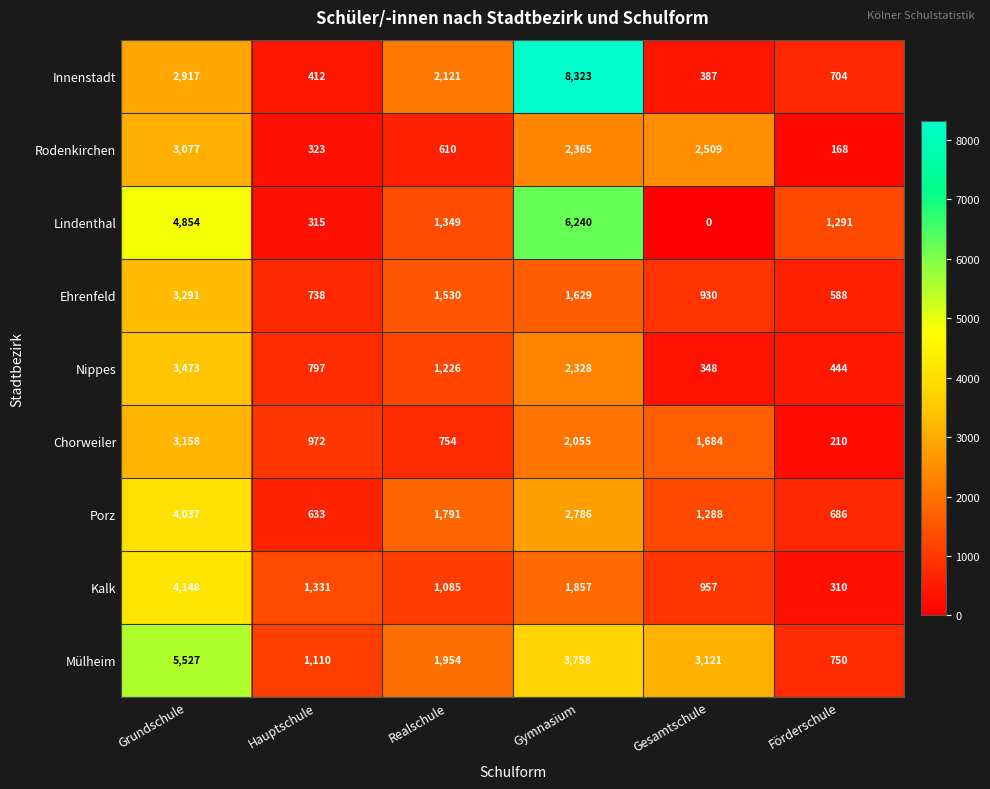

Is it true that Mülheim equals 1954 at Realschule?

True